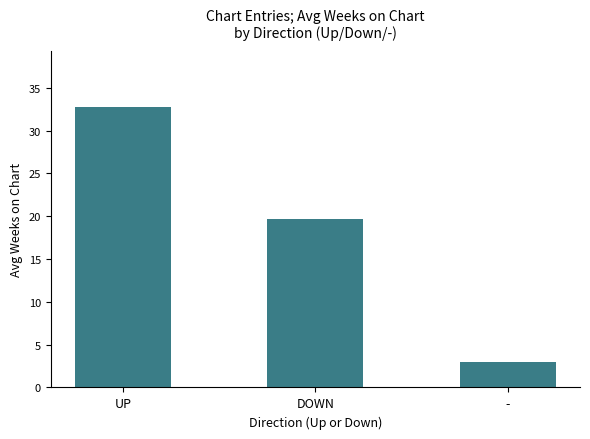

Which category has the lowest value across all series?

-